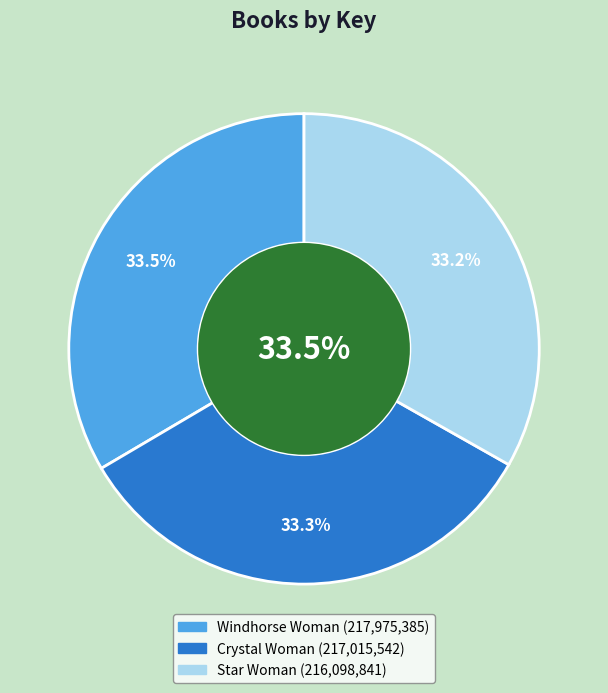

Does any single category account for the majority?

No